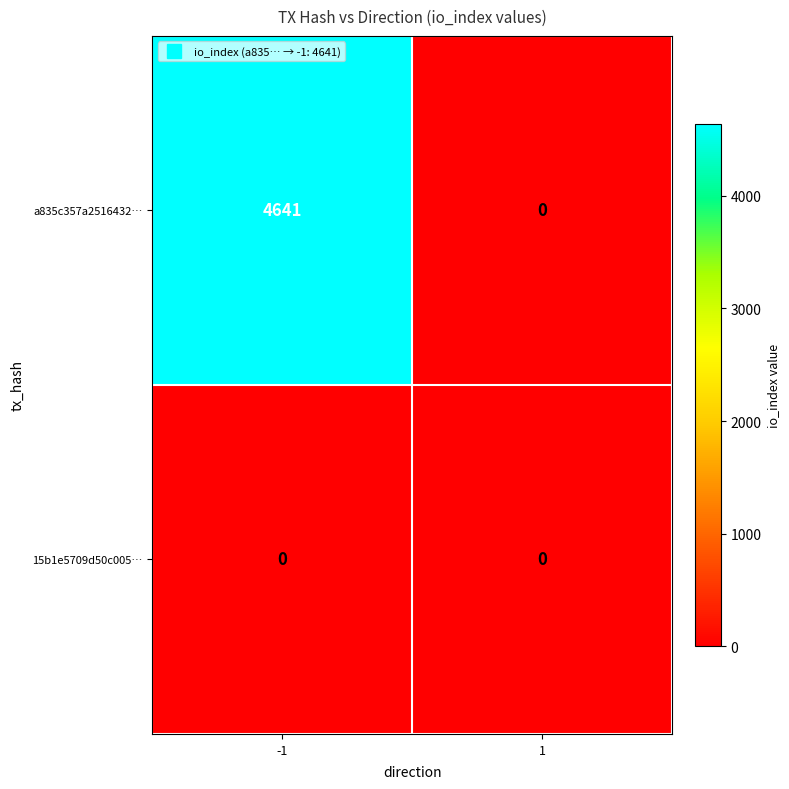

What is the approximate value of a835c357a2516432… at -1, to the nearest 100?

4600